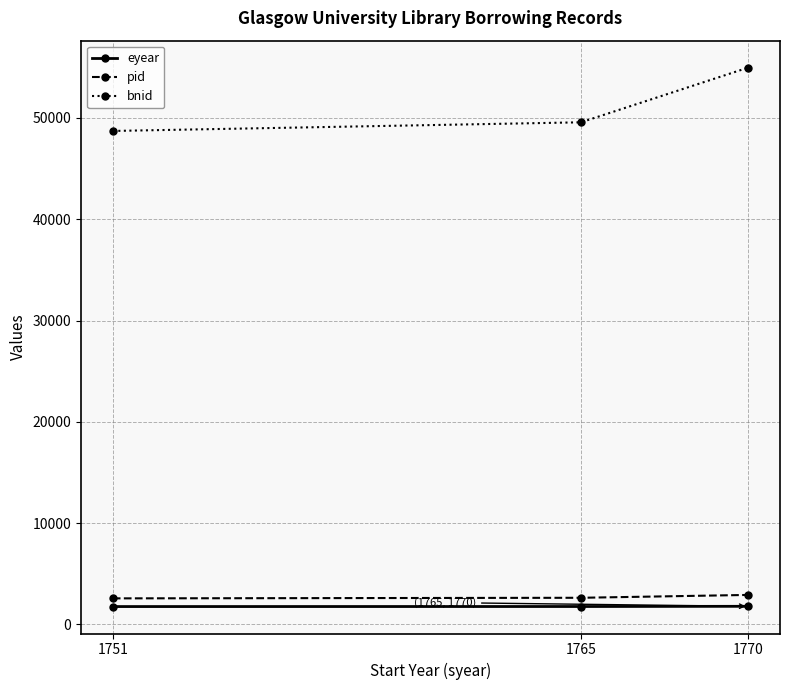

At 1765, list the series in order from largest to smallest.

bnid, pid, eyear